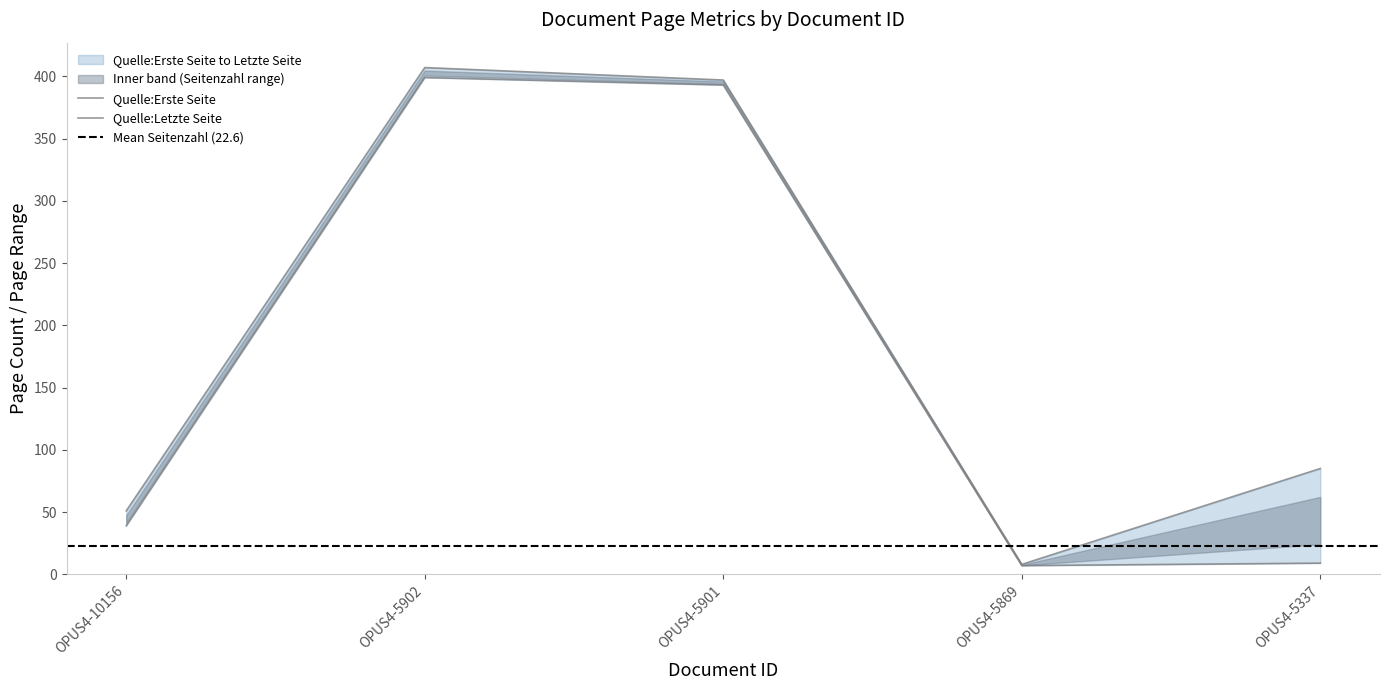

Reading left to right, what are all the values shown in this chart?

Quelle:Erste Seite: 39	399	393	7	9
Quelle:Letzte Seite: 51	407	397	8	85